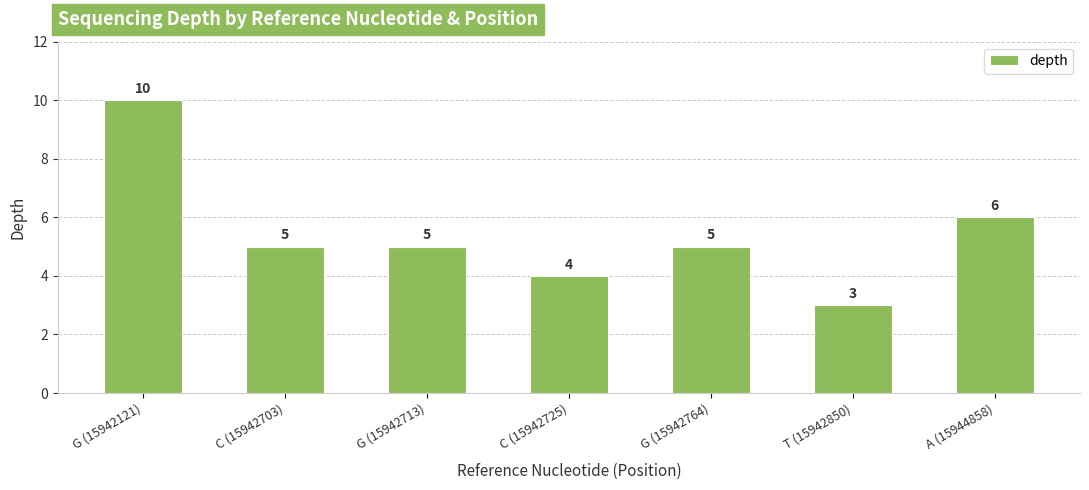

Approximately how many times larger is the value at A (15944858) compared to T (15942850)?

2.0